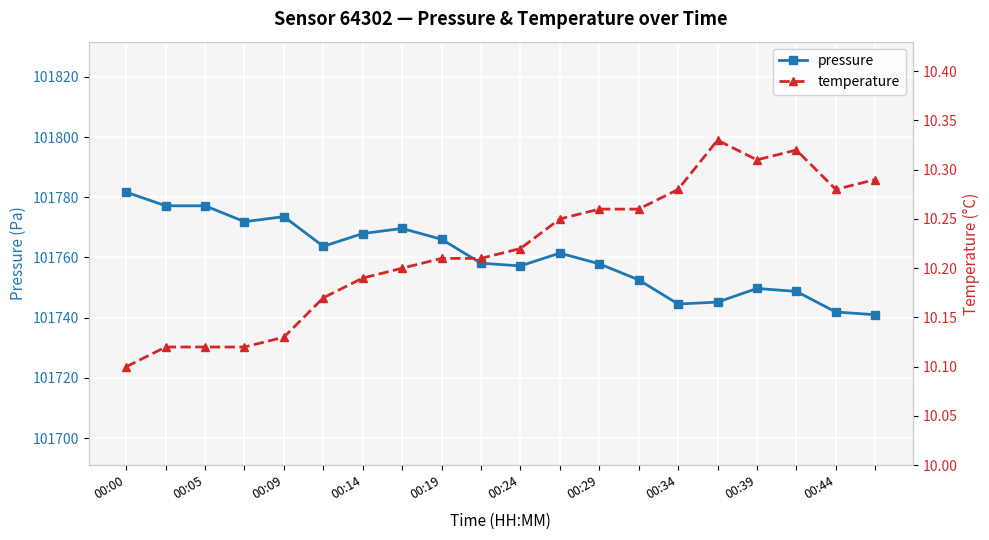

Is it true that pressure equals 101757.2 at 00:24?

True